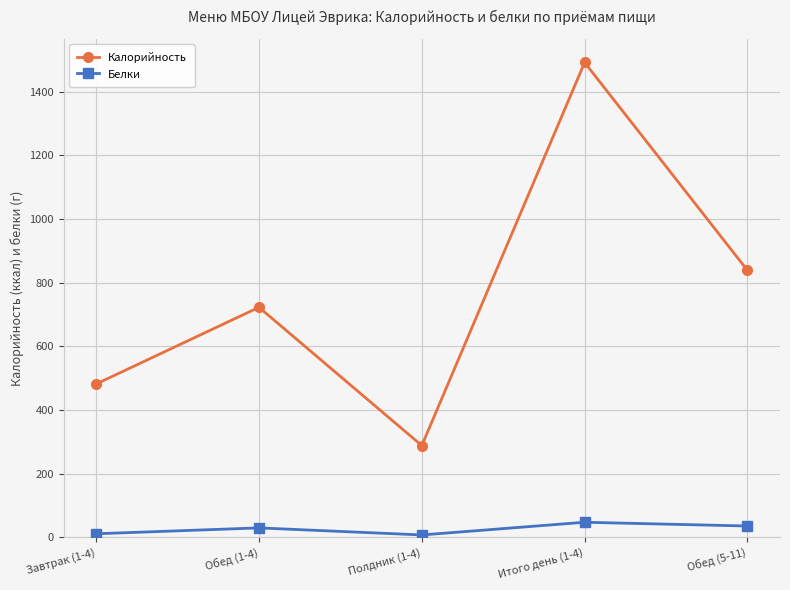

What is the spread (max minus min) of values at Полдник (1-4)?

281.0